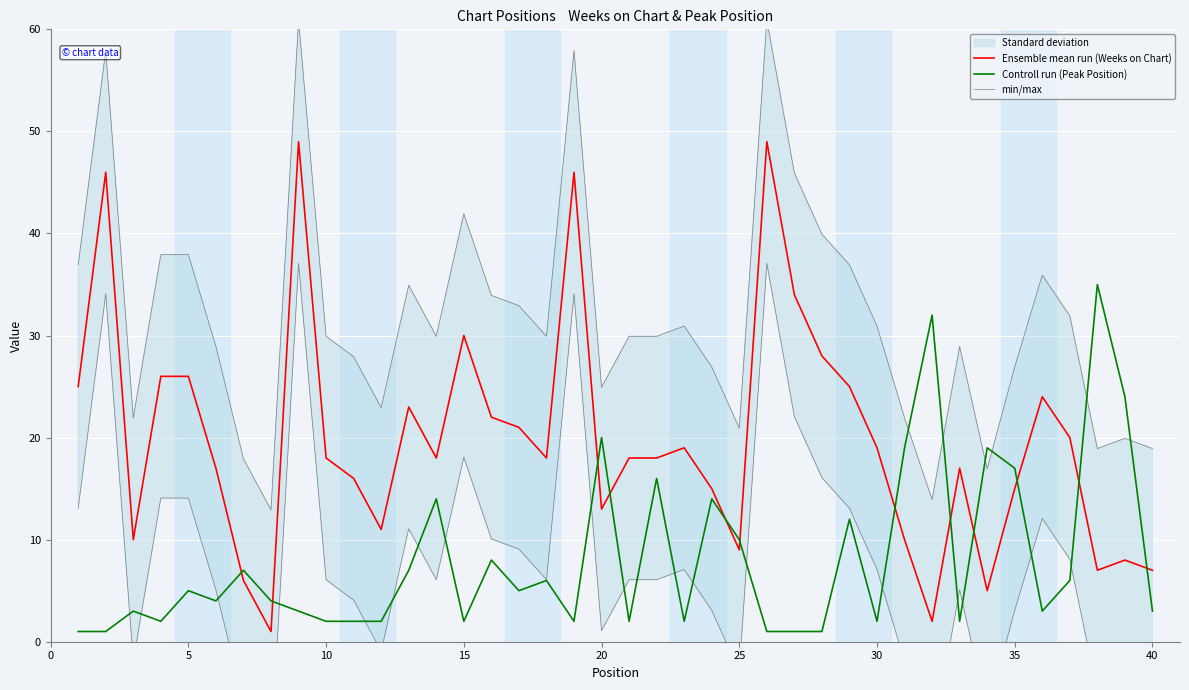

Which series ends up on top after the final intersection of Ensemble mean run (Weeks on Chart) and Controll run (Peak Position)?

Ensemble mean run (Weeks on Chart)